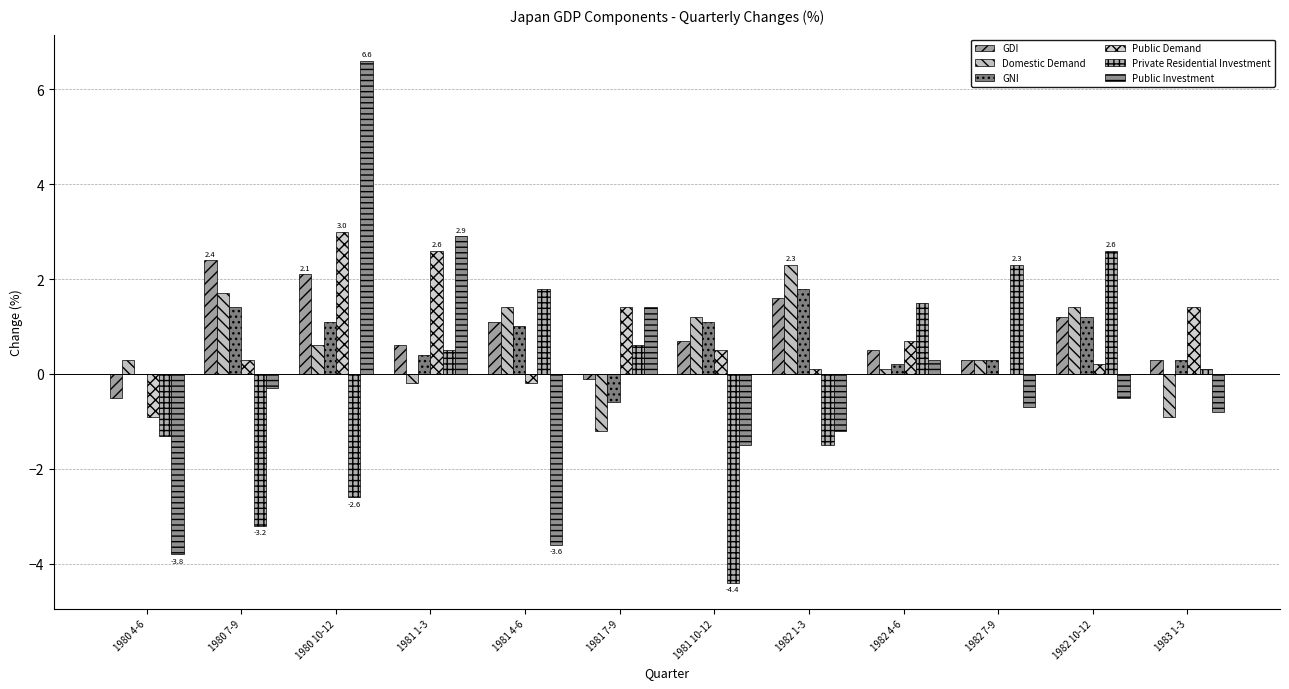

At which label does GNI first exceed 1?

1980 7-9